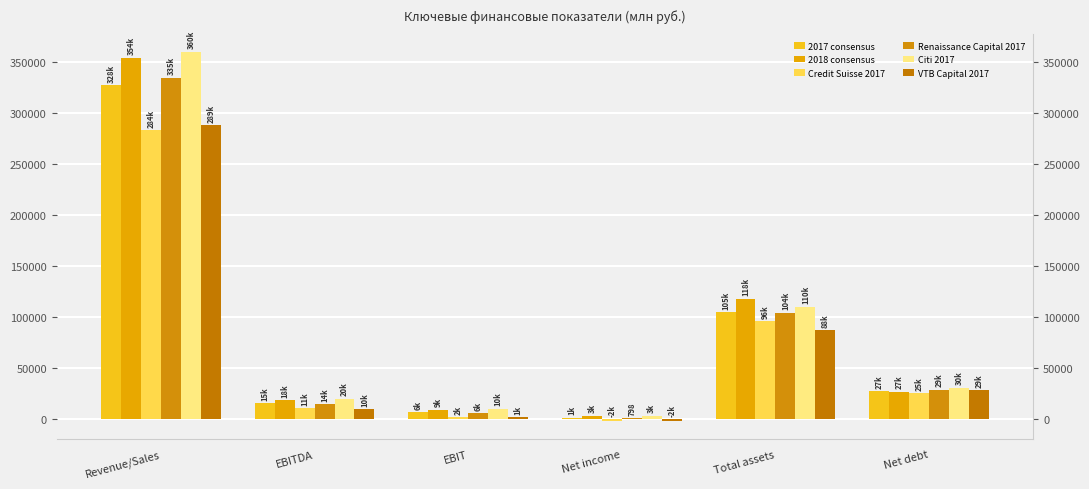

Where is 2017 consensus nearest to the value 164490?

Total assets